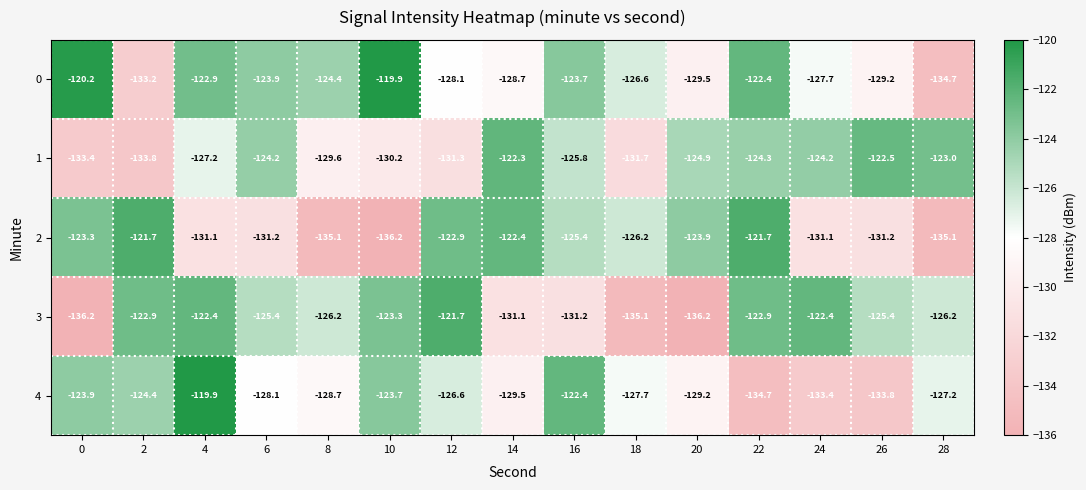

How many categories are shown in the chart?

15